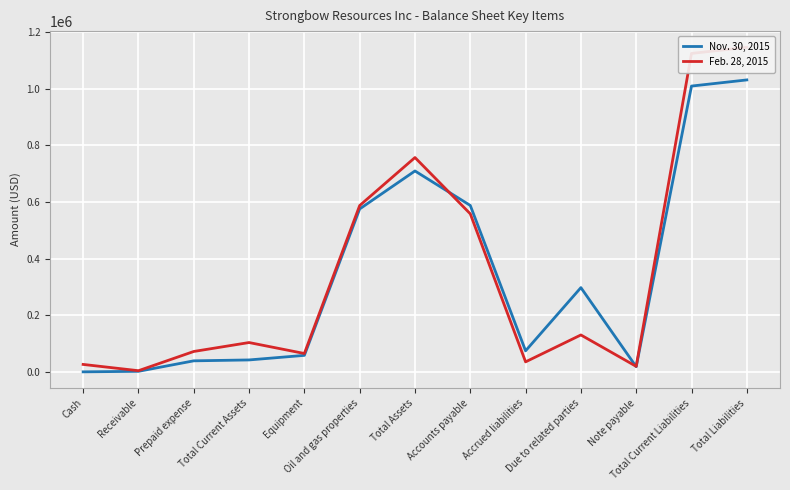

In Nov. 30, 2015, how many points are lower than both neighbors (excluding endpoints)?

2